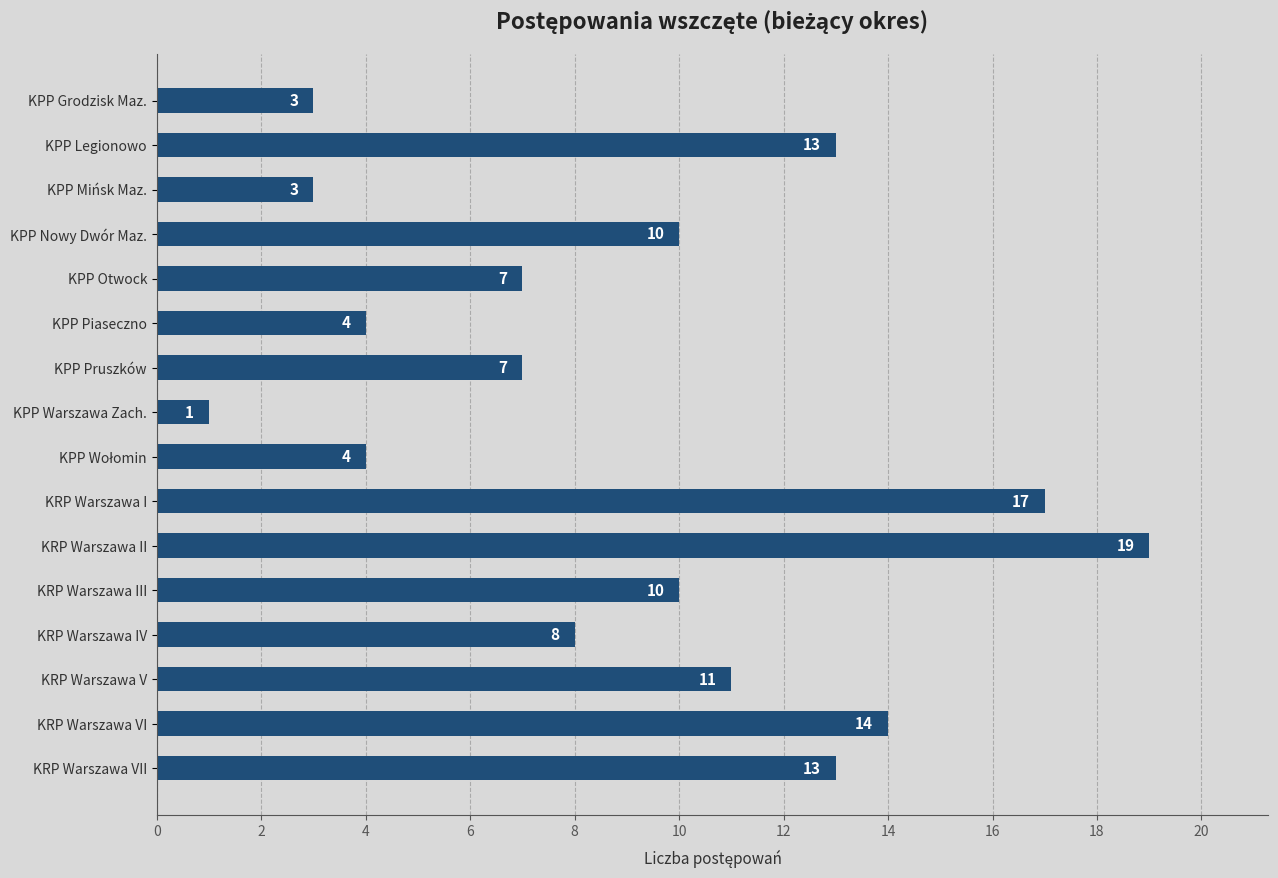

At which category does the chart reach its minimum across all series?

KPP Warszawa Zach.